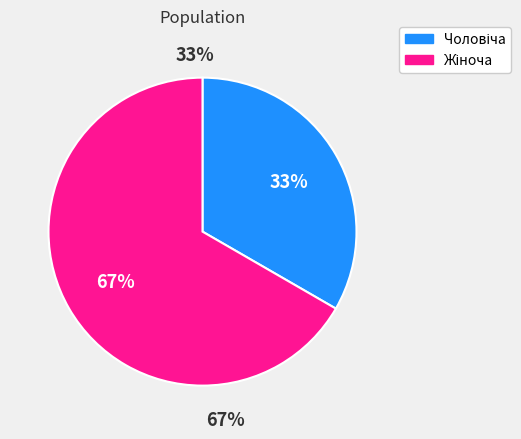

Which category has the smallest portion of the pie?

Чоловіча